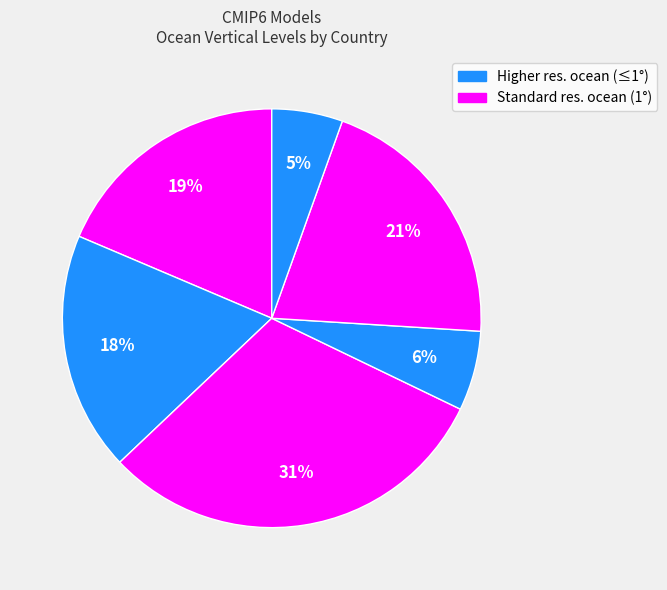

How many segments does this pie chart have?

6